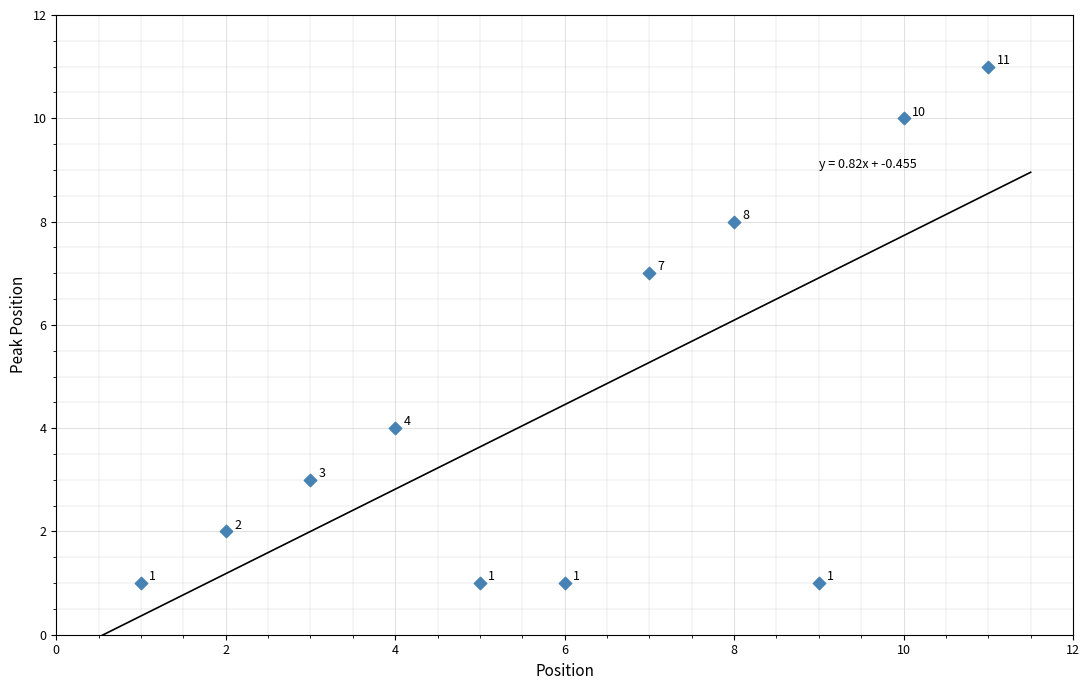

What Y value in the scatter plot is closest to 6?

7